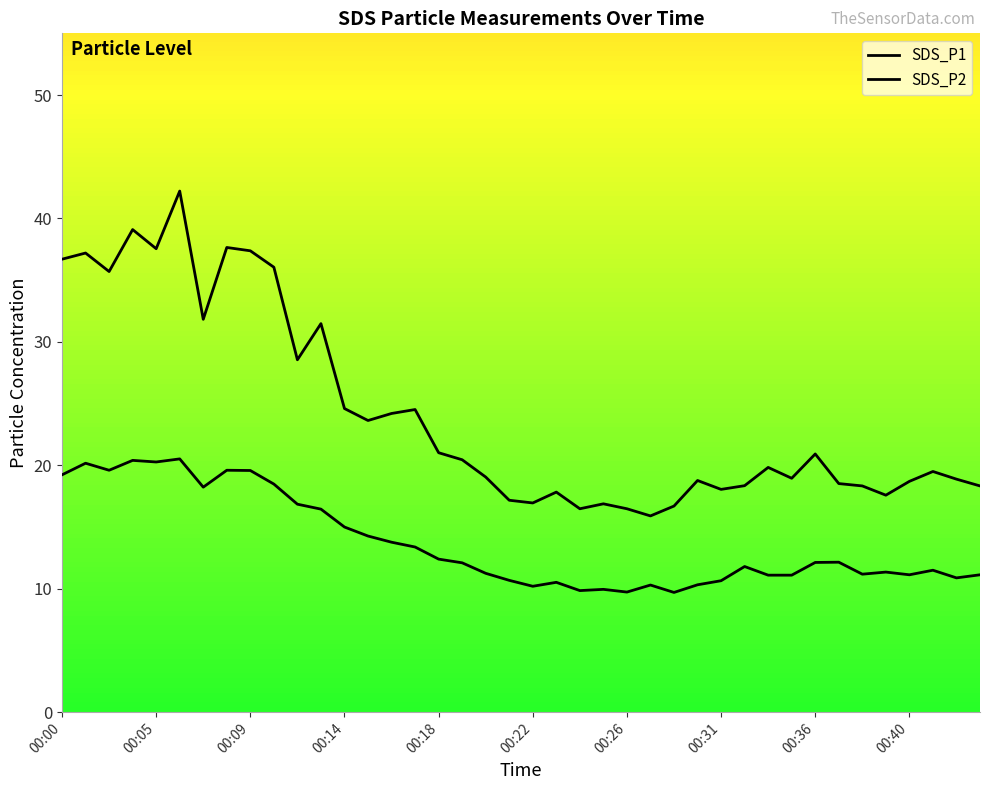

At how many categories does at least one series exceed 10?

40